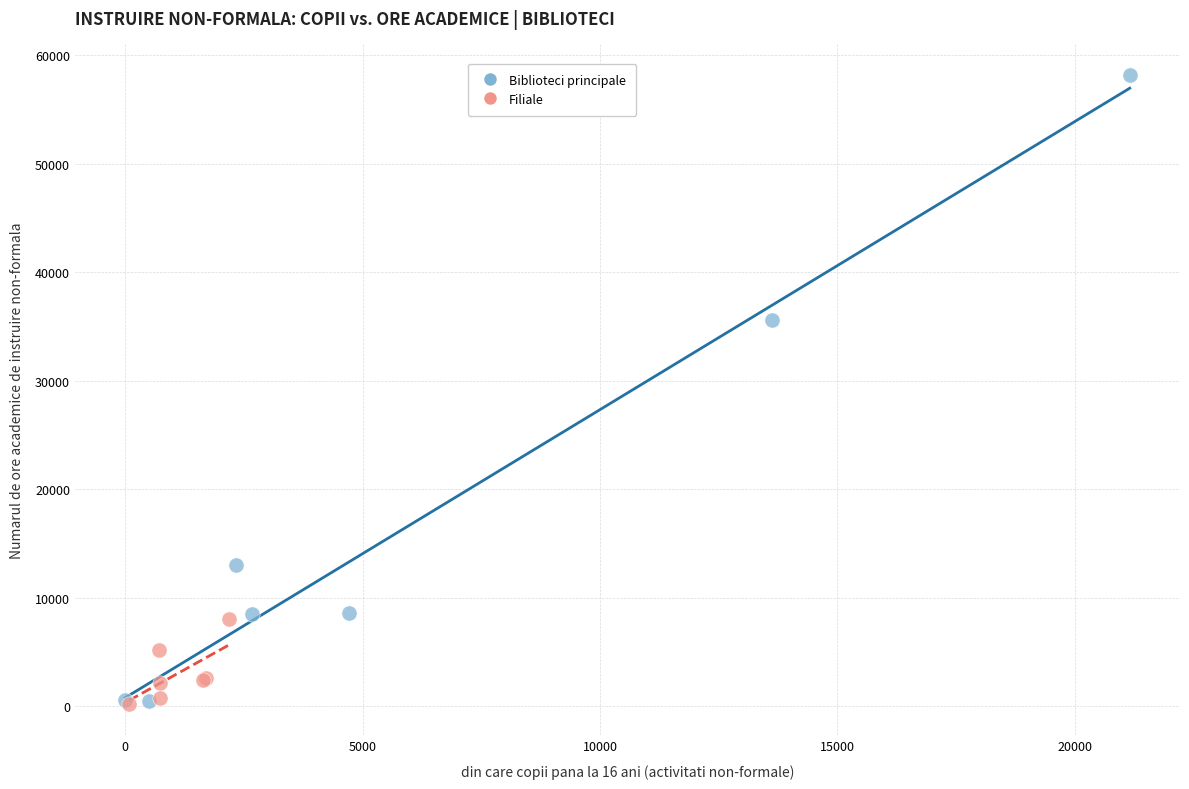

Which series reaches the maximum Y coordinate?

Biblioteci principale